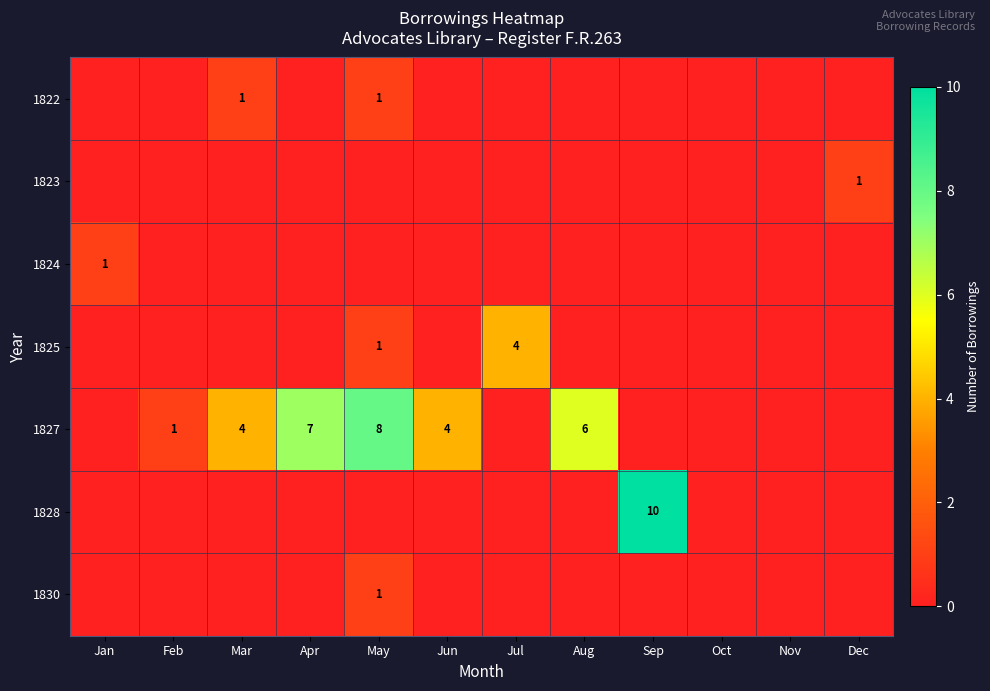

The value of 1823 at Dec is 2. True or false?

False